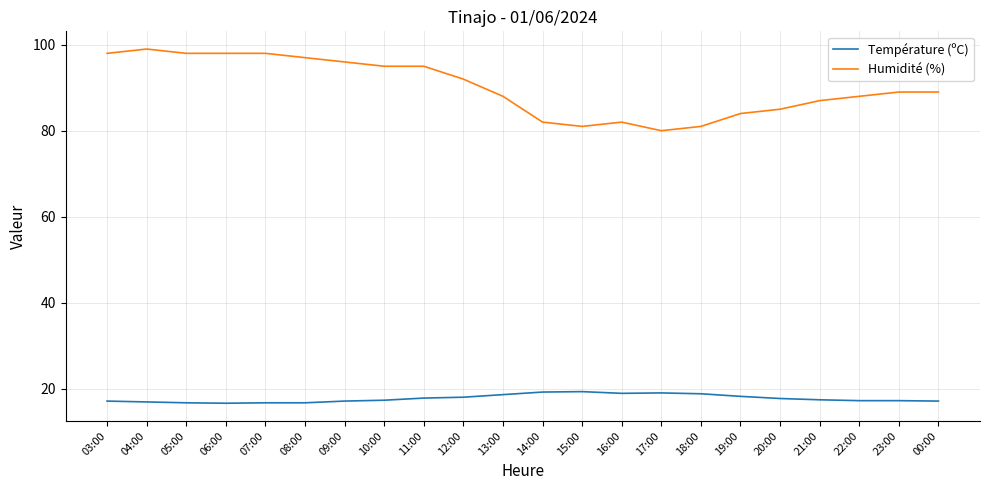

Is the value of Température (ºC) at 09:00 greater than the value of Humidité (%) at 16:00?

No